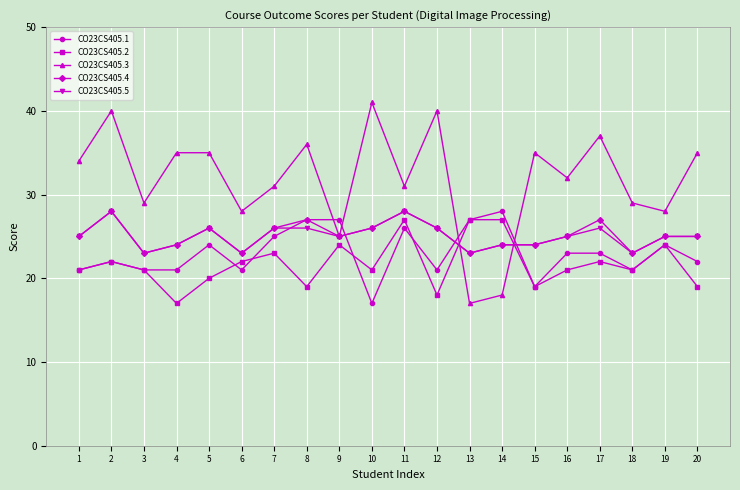

Reading right to left, what are all the values shown in this chart?

CO23CS405.1: 22	24	21	23	23	19	28	27	21	26	17	27	27	25	21	24	21	21	22	21
CO23CS405.2: 19	24	21	22	21	19	27	27	18	27	21	24	19	23	22	20	17	21	22	21
CO23CS405.3: 35	28	29	37	32	35	18	17	40	31	41	25	36	31	28	35	35	29	40	34
CO23CS405.4: 25	25	23	27	25	24	24	23	26	28	26	25	27	26	23	26	24	23	28	25
CO23CS405.5: 25	25	23	26	25	24	24	23	26	28	26	25	26	26	23	26	24	23	28	25